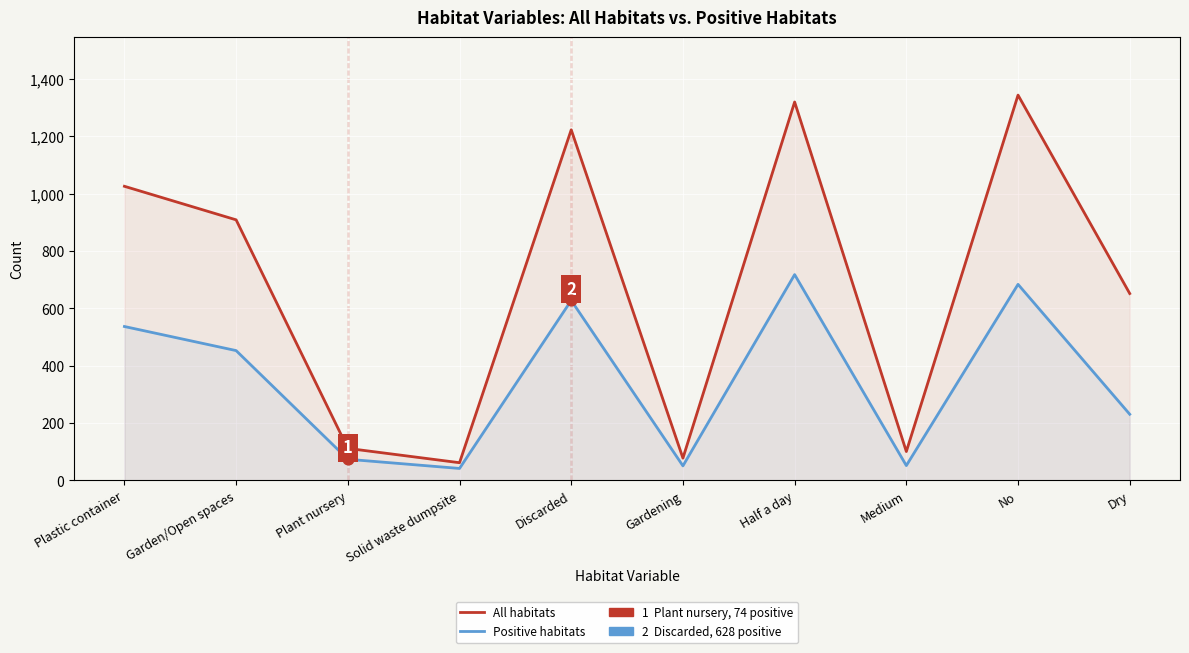

Which series has the largest total across all categories?

All habitats